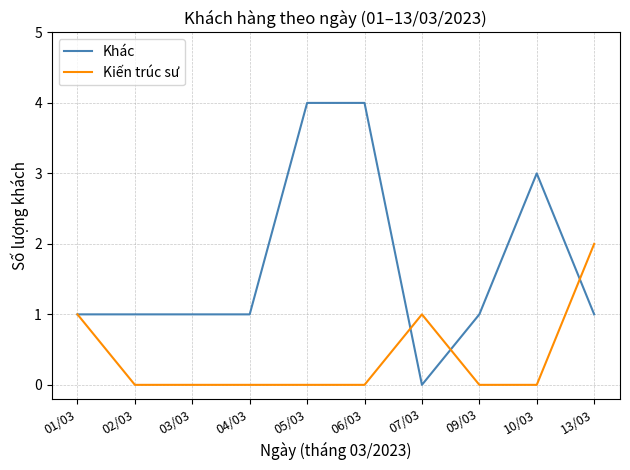

The value of Khác at 01/03 is 0. True or false?

False